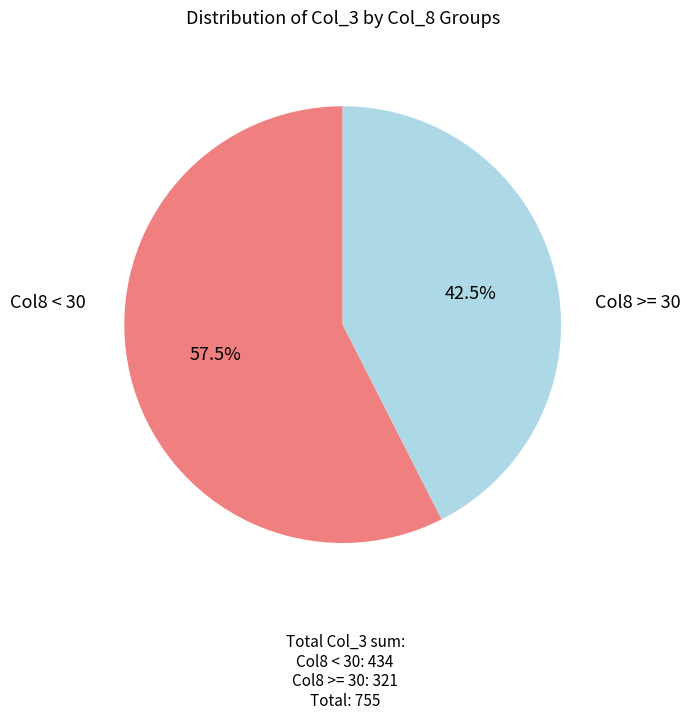

Is there any slice that represents more than half of the pie?

Yes